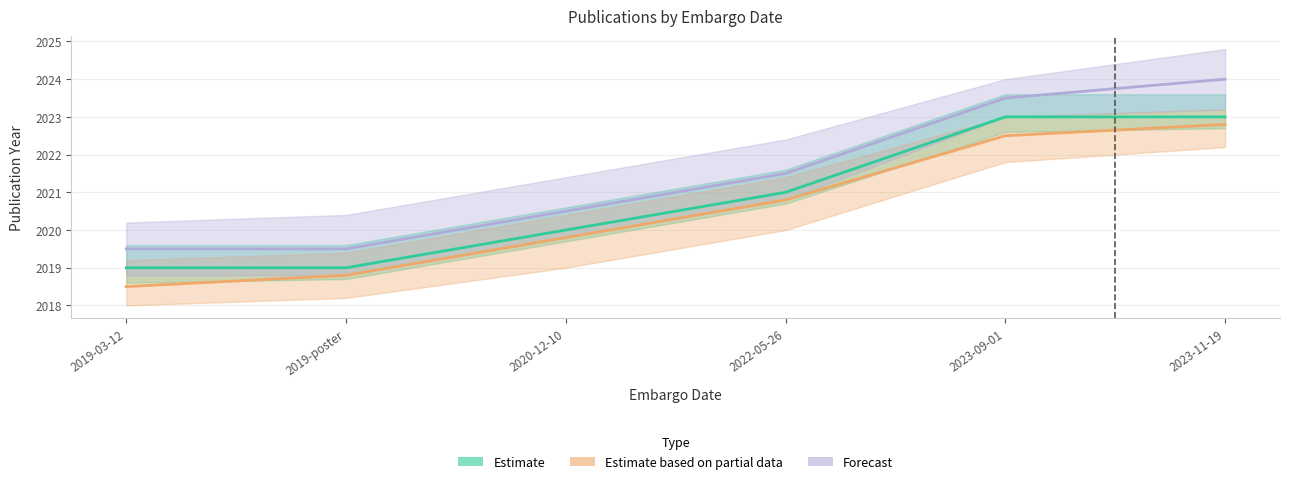

What is the maximum value for Estimate based on partial data?

2022.8